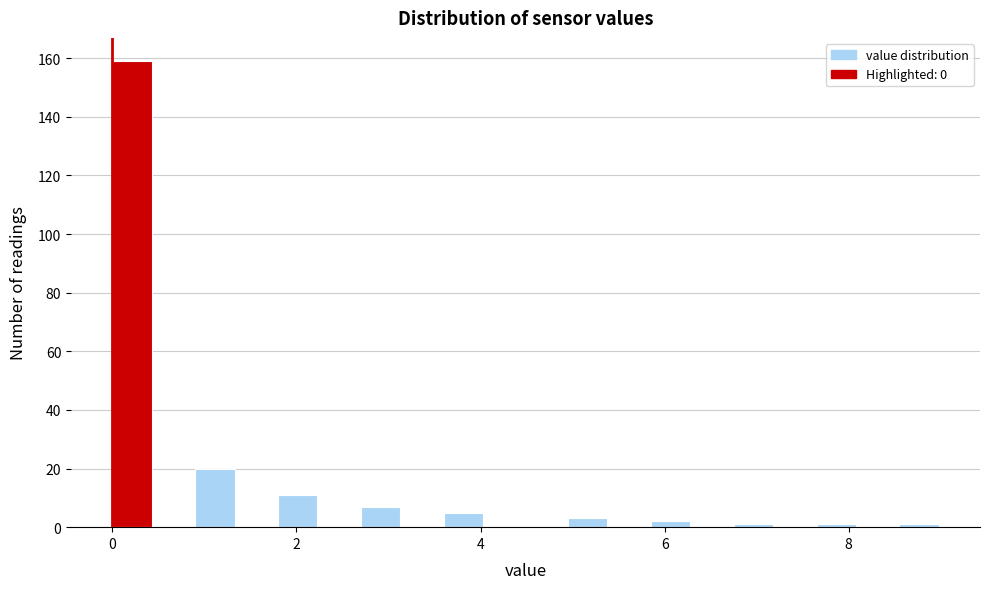

Read against the x-axis, roughly where is the centre of the tallest bar?

0.2